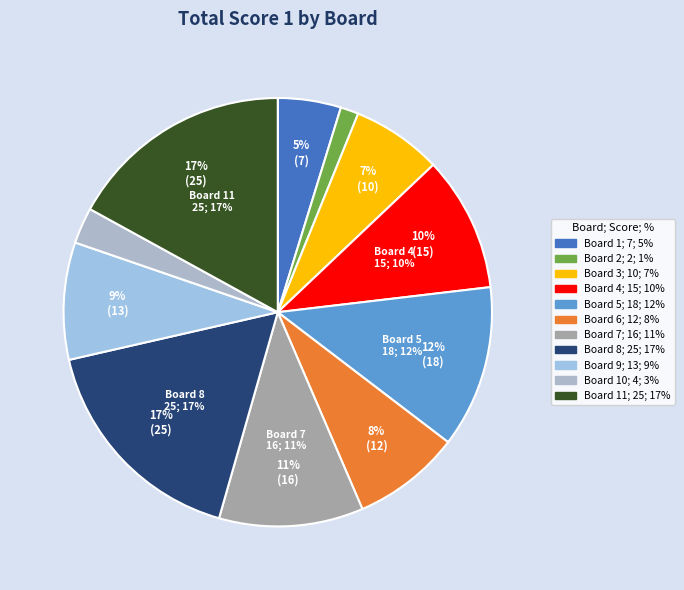

To the nearest percent, what is the average slice percentage?

9%